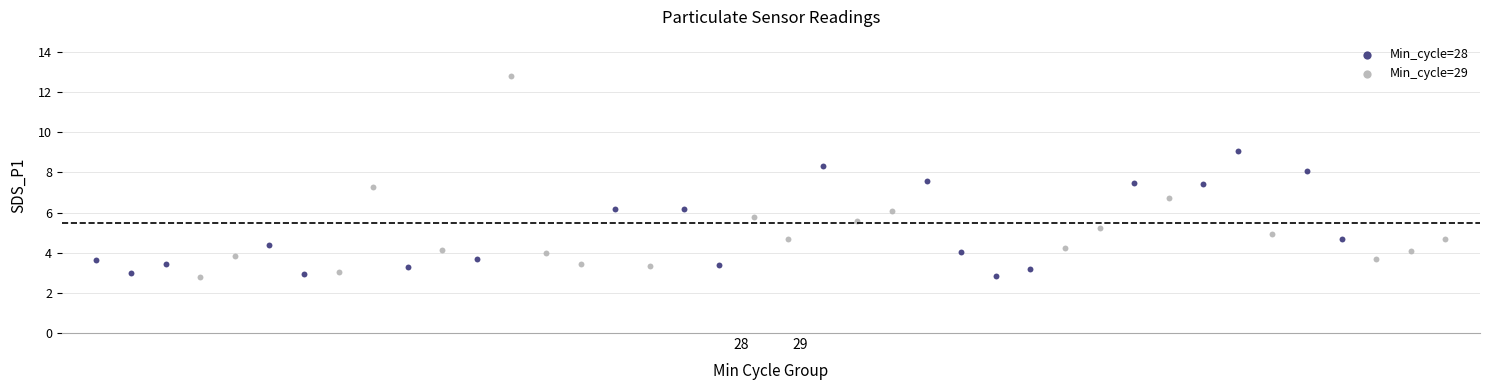

Which series has the largest Y range (max minus min)?

Min_cycle=29